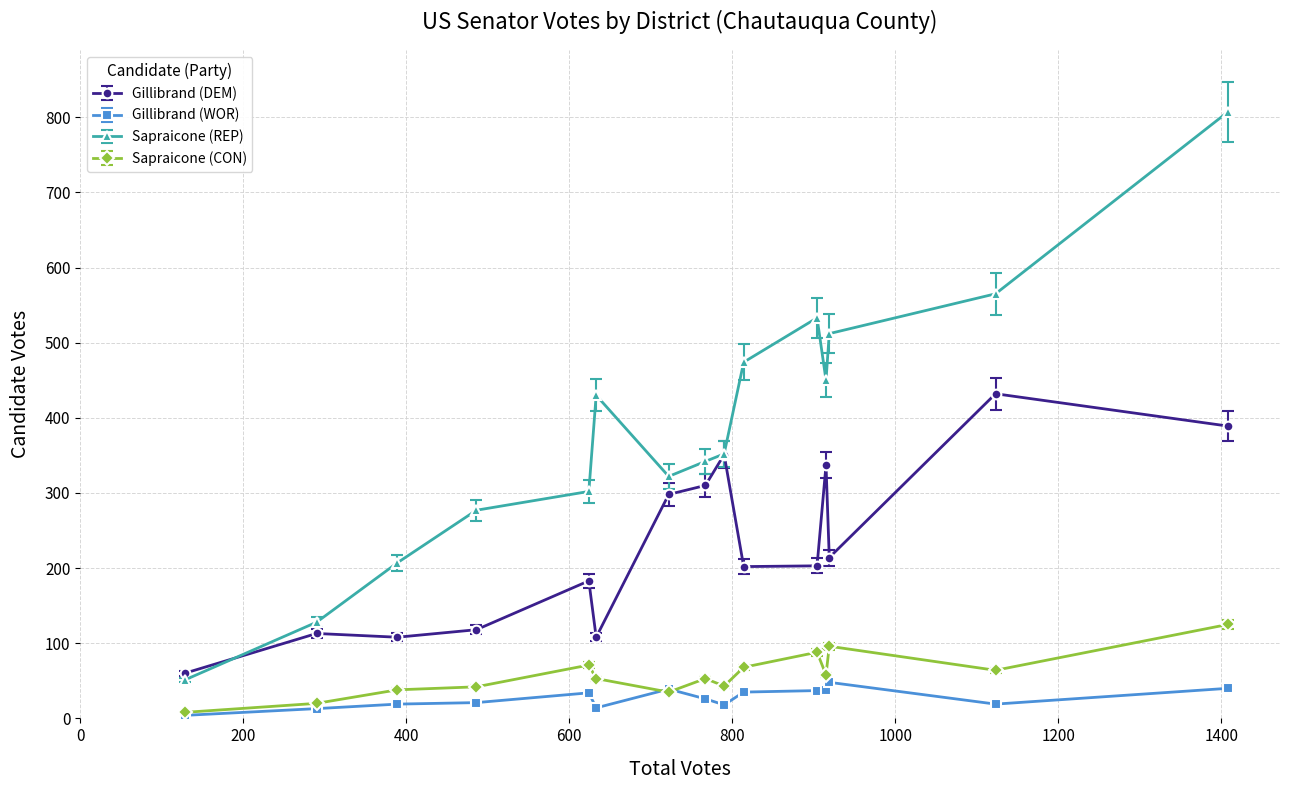

What is the difference between the maximum and minimum values in the Sapraicone (REP) series?

756